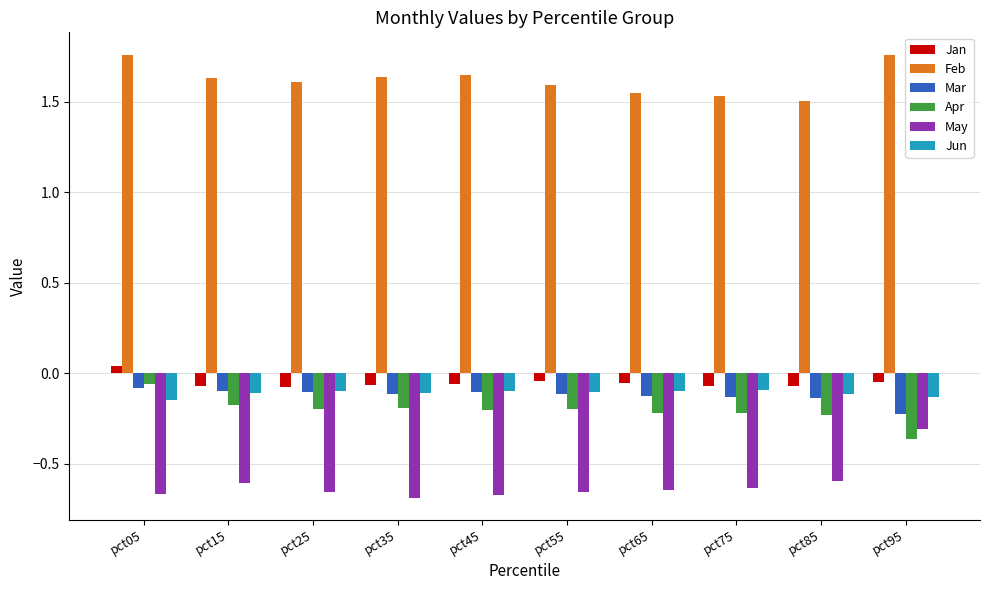

Is it true that Jan equals -0.1 at pct15?

True